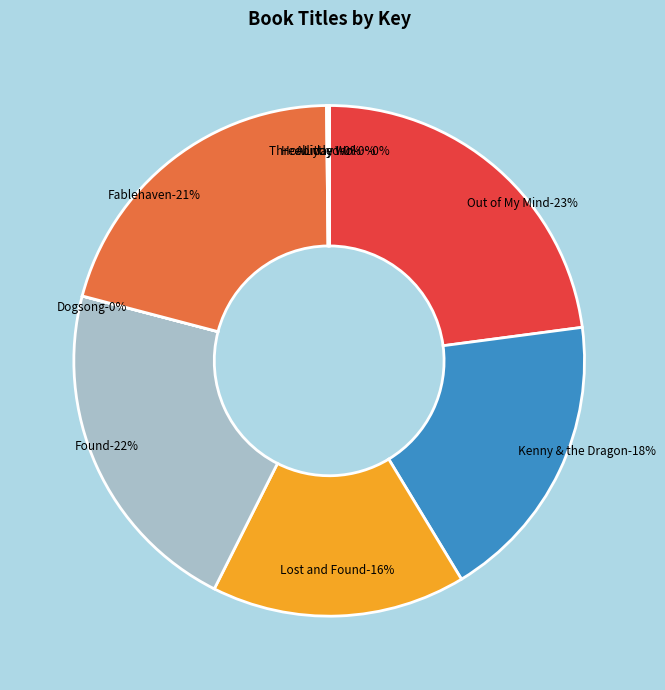

Between Lost and Found and Howliday Inn, which is larger?

Lost and Found